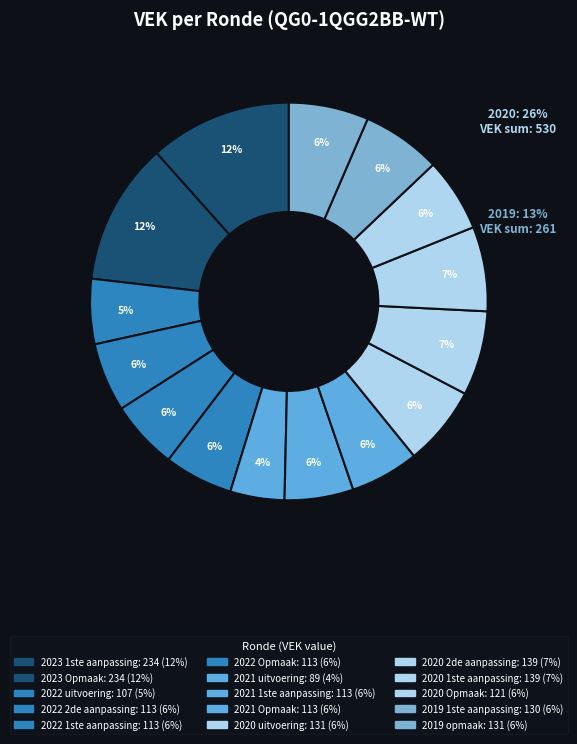

Does 2020 uitvoering represent more than half of the total?

No